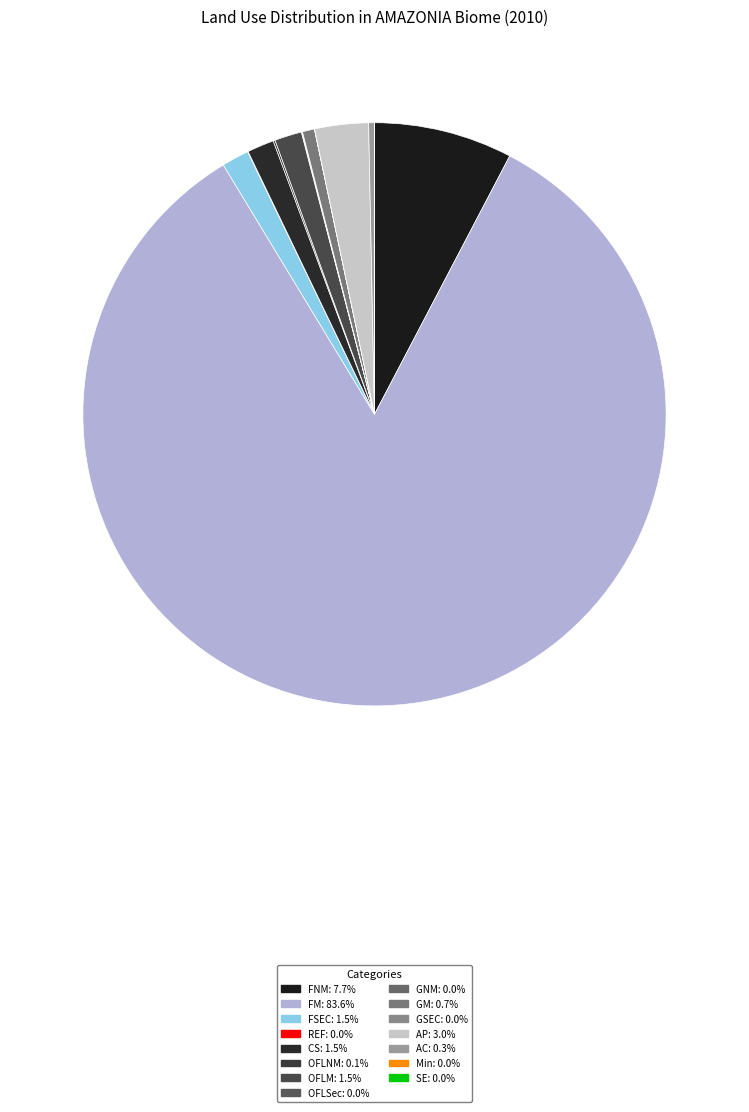

Is it true that OFLM is 12% of the pie?

False